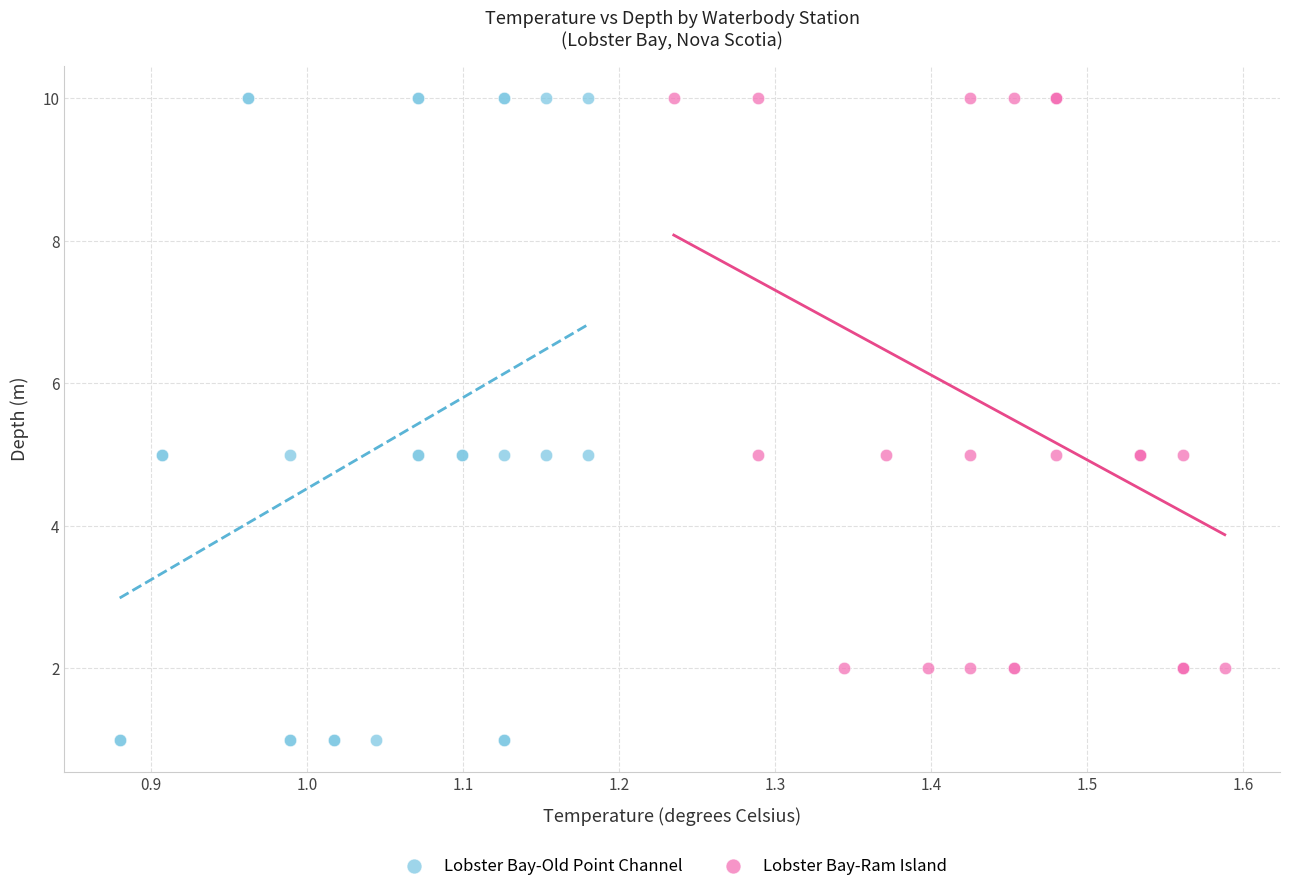

Which series reaches the minimum Y coordinate?

Lobster Bay-Old Point Channel